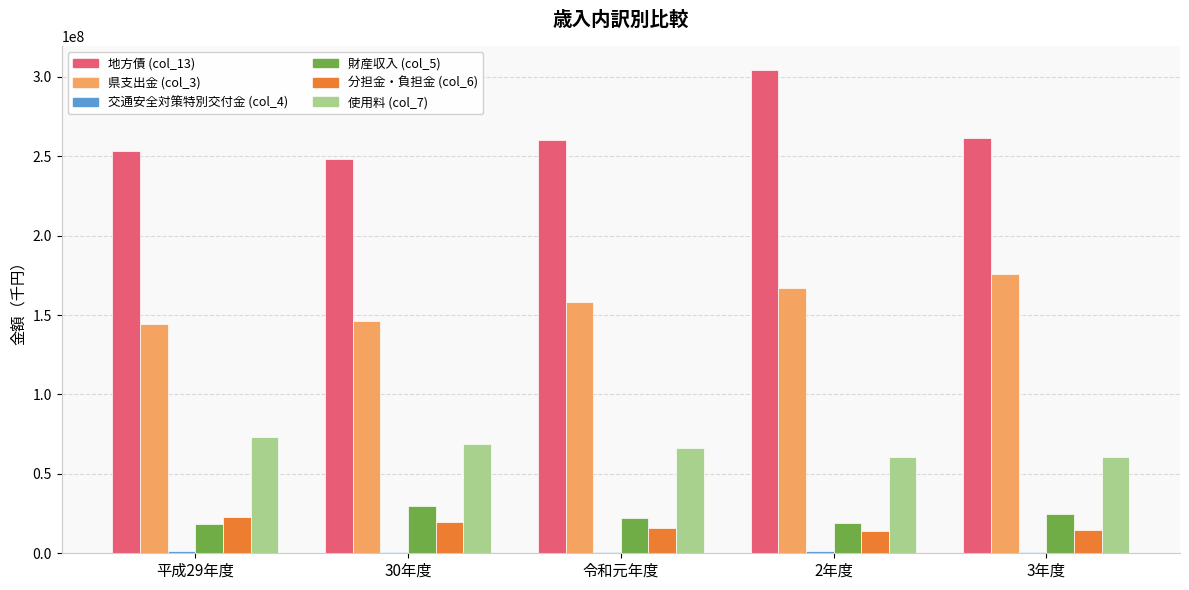

What is the label of the 2nd bar from the left?

30年度